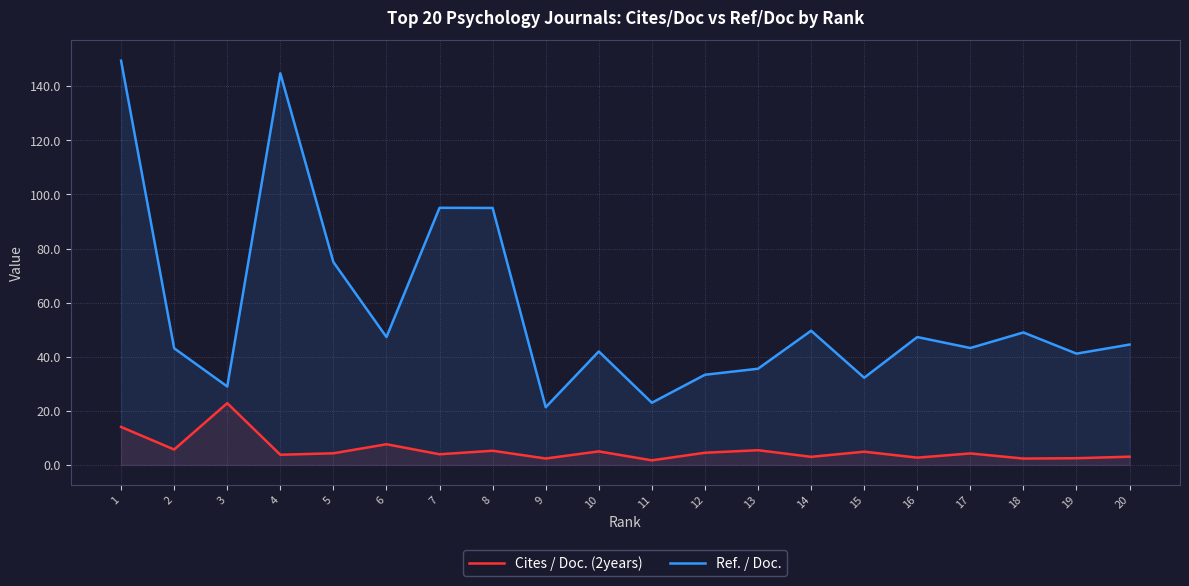

At 5, list the series in order from smallest to largest.

Cites / Doc. (2years), Ref. / Doc.